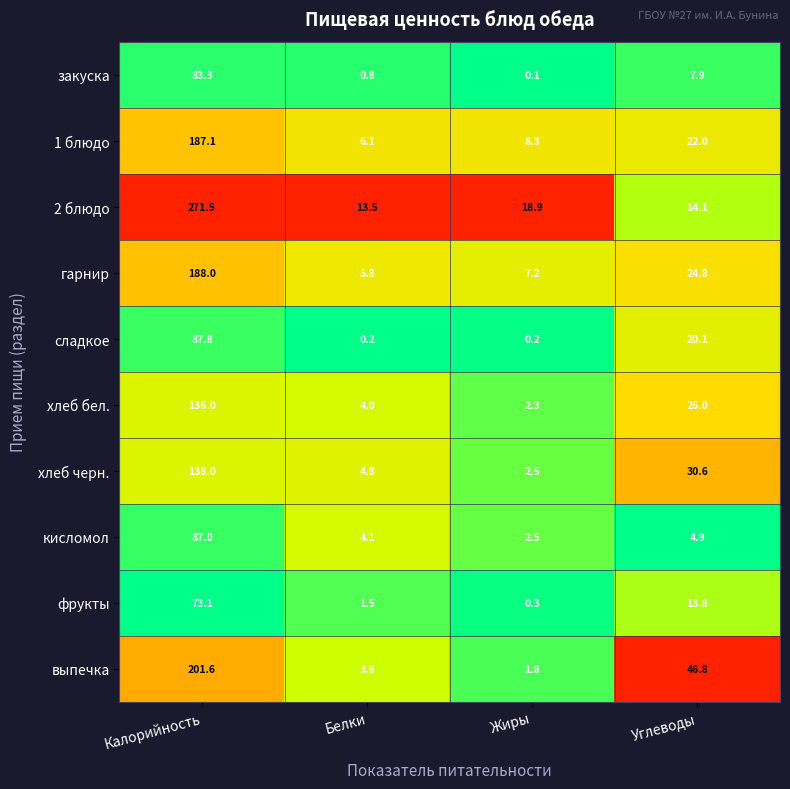

List the series in order of their peak value, highest first.

2 блюдо, выпечка, гарнир, 1 блюдо, хлеб черн., хлеб бел., сладкое, кисломол, закуска, фрукты